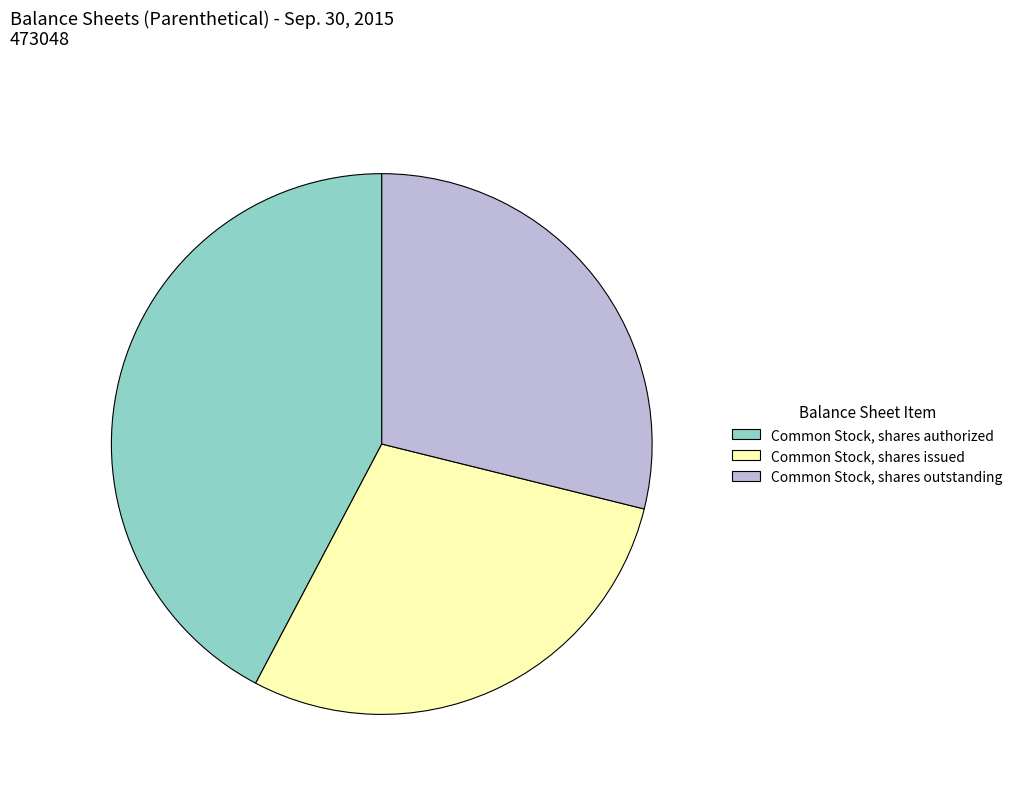

Do Common Stock, shares authorized and Common Stock, shares outstanding together represent more than half of the pie?

Yes